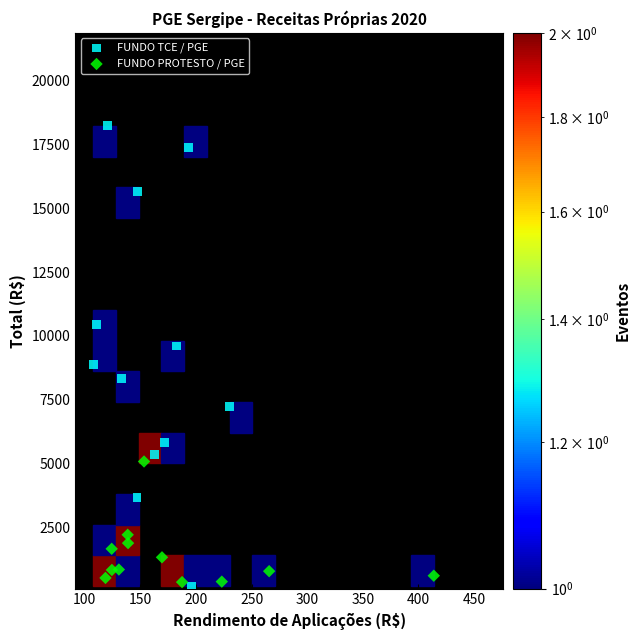

Which series reaches the maximum Y coordinate?

FUNDO TCE / PGE